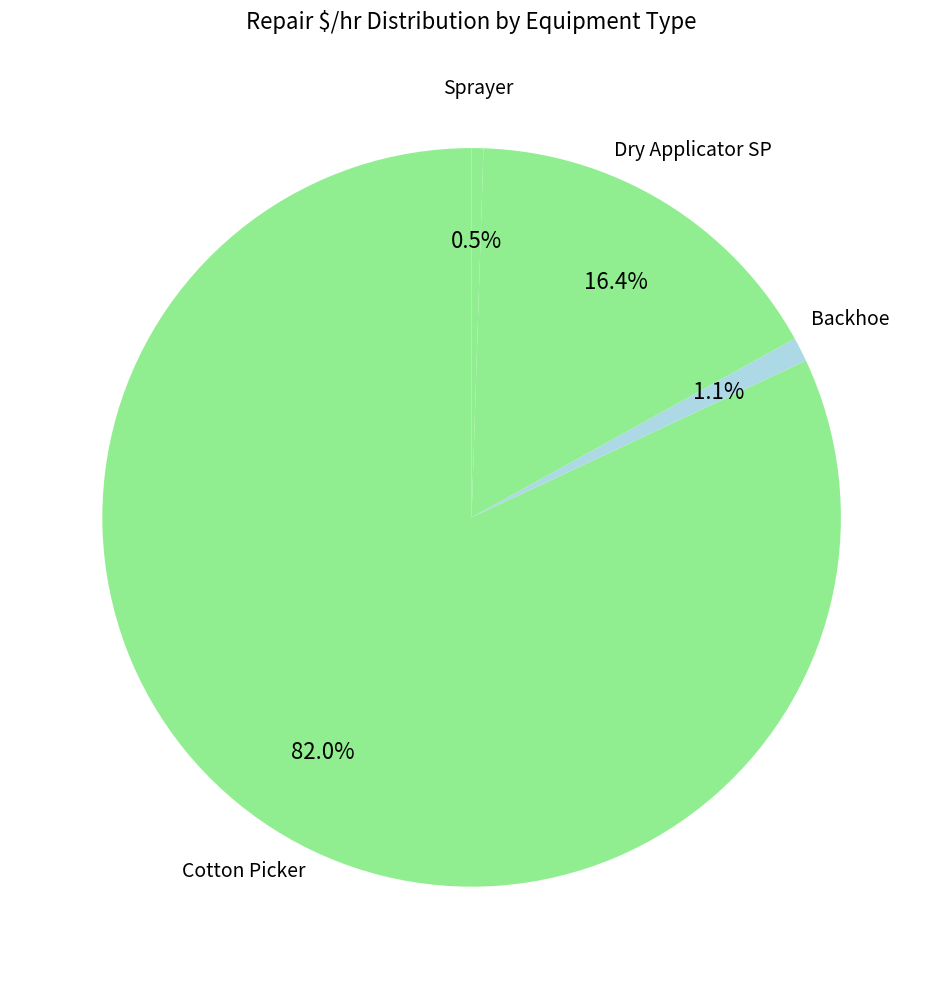

How many slices are in this pie chart?

4